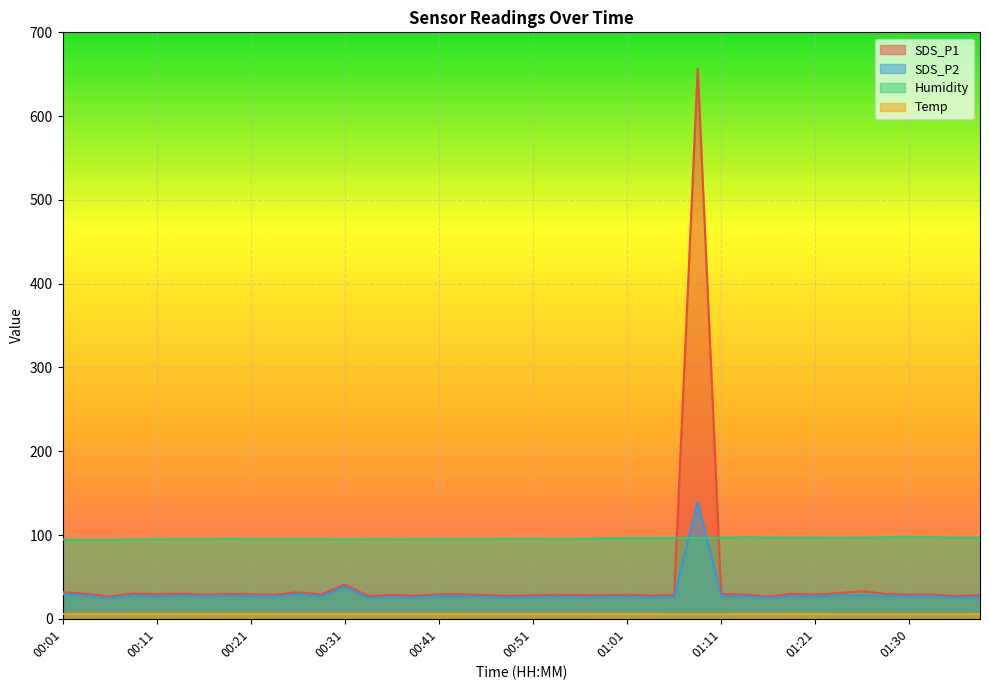

What is the average value of the Humidity series?

95.7